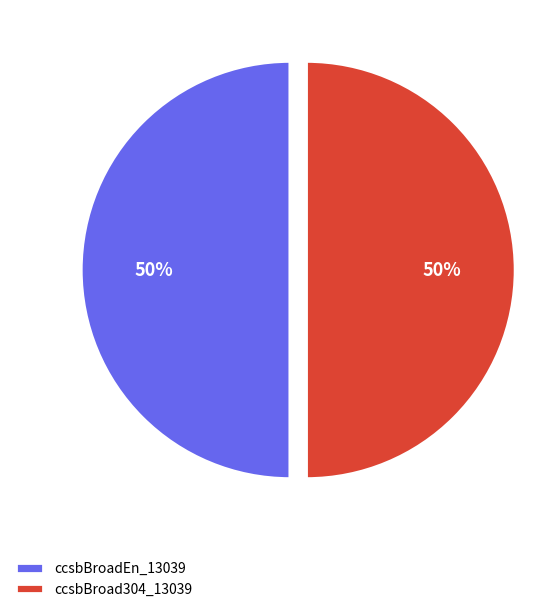

To the nearest percent, what portion does ccsbBroadEn_13039 represent?

50%